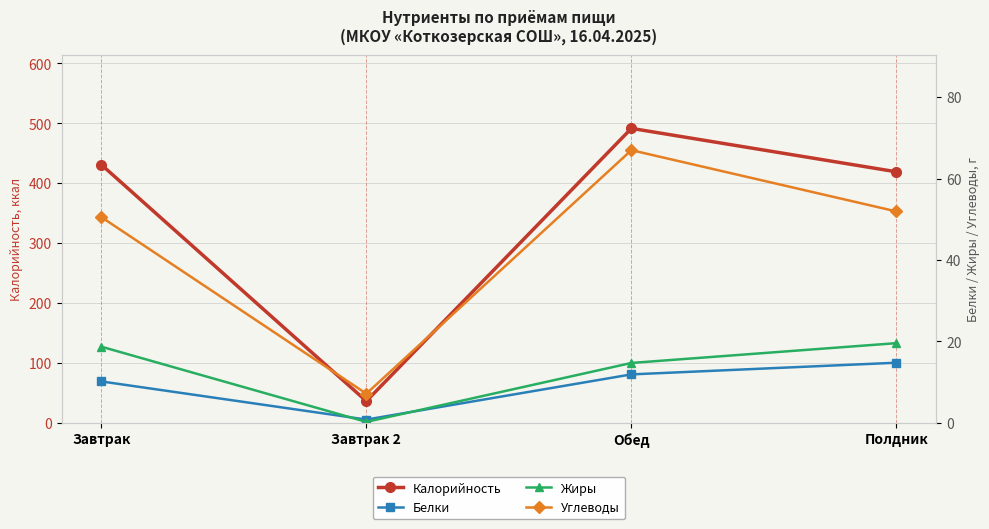

True or false: Калорийность and Белки cross at least once.

False